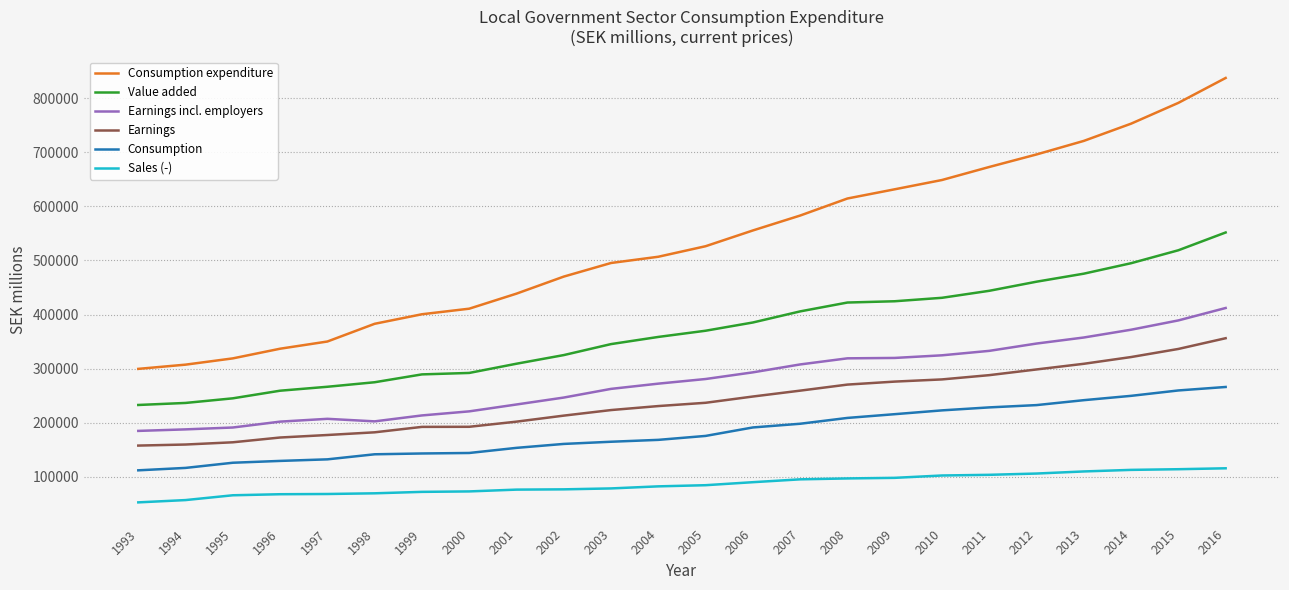

What is the sum of all Earnings incl. employers values?

6682753